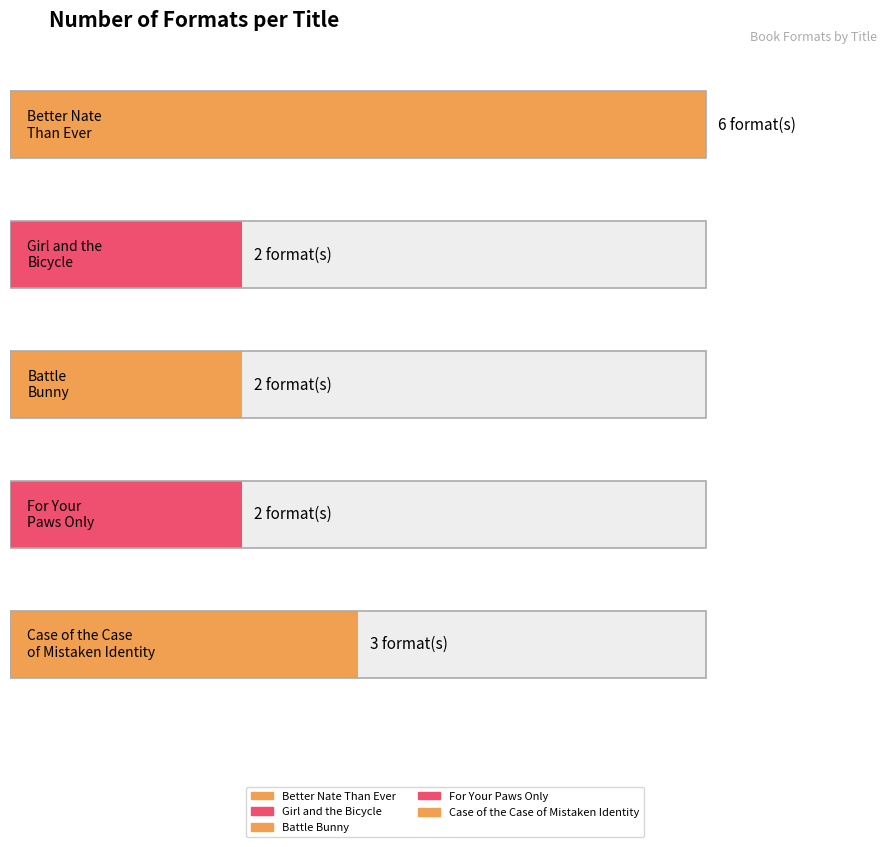

How many values are between 2 and 3?

4